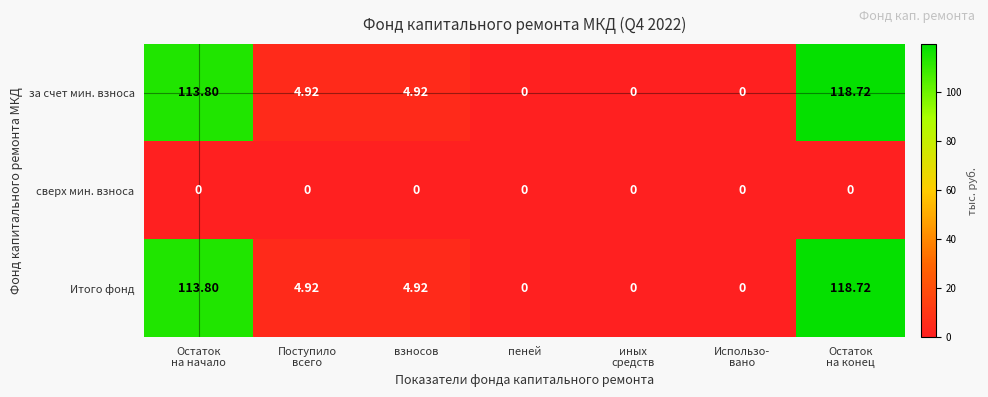

Count the number of categories in the chart.

7